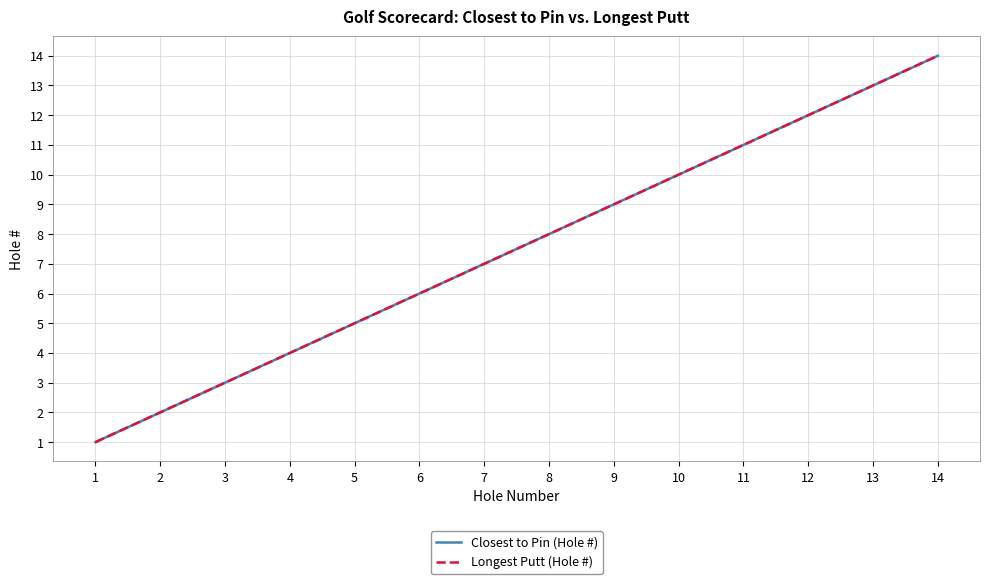

Between 12 and 3, which is larger?

12